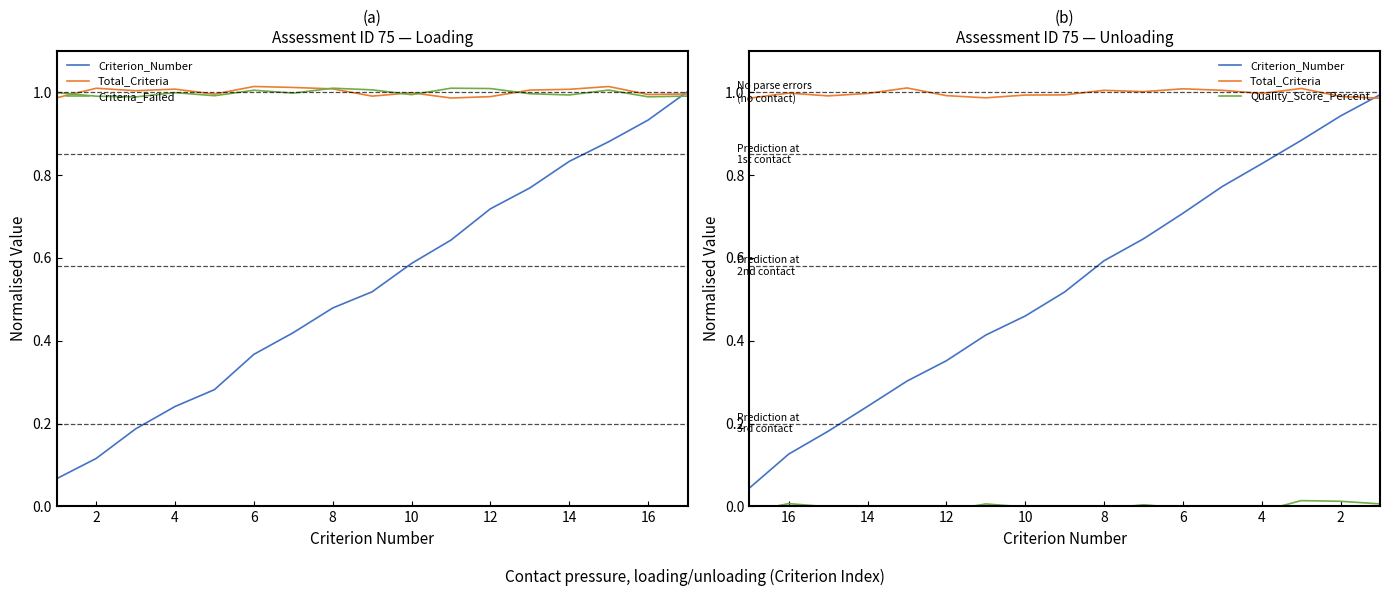

Which series has the largest range (max minus min)?

Criterion_Number